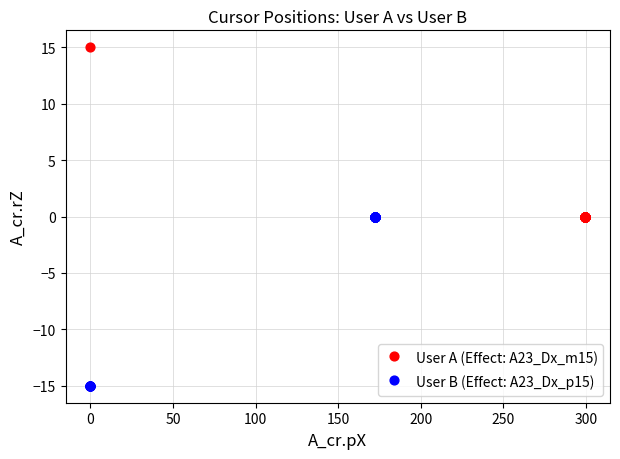

What are all the series names shown in the legend?

User A (Effect: A23_Dx_m15), User B (Effect: A23_Dx_p15)